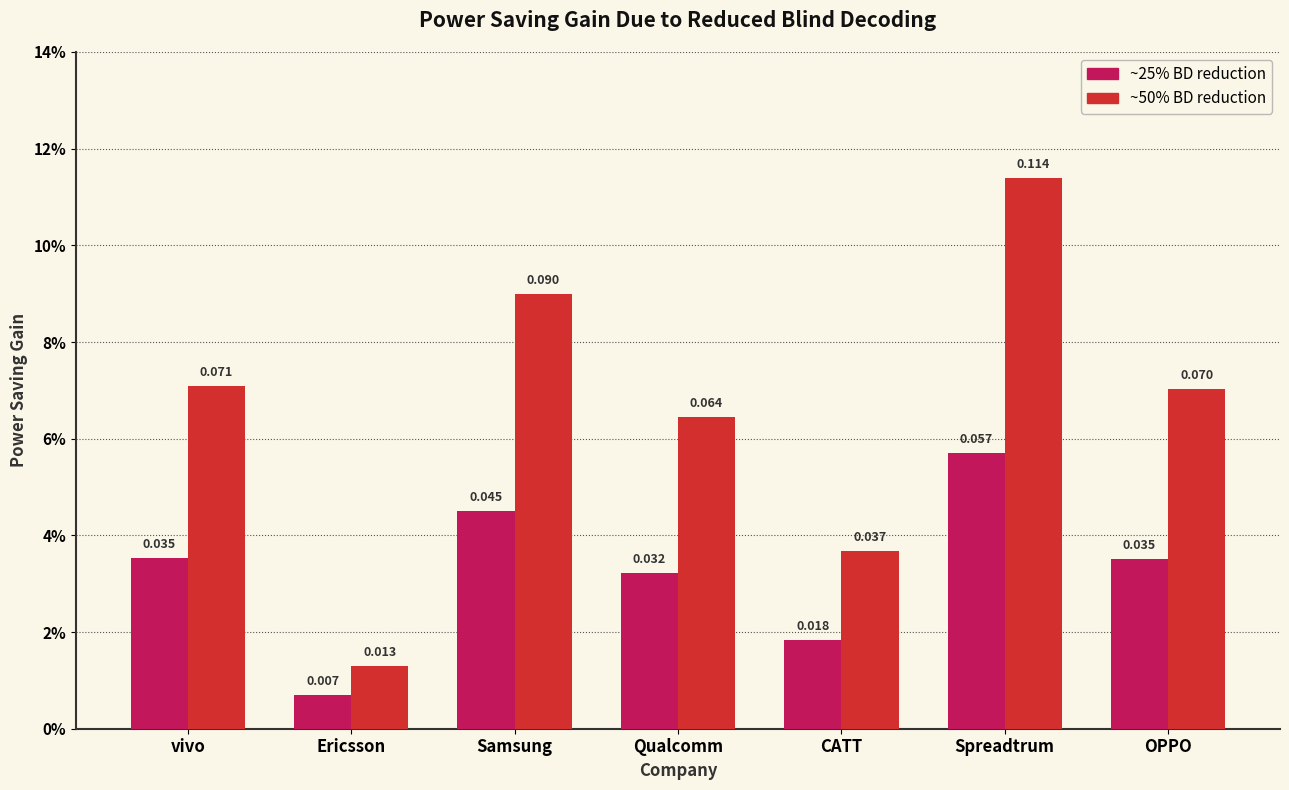

Are the bars horizontal?

No